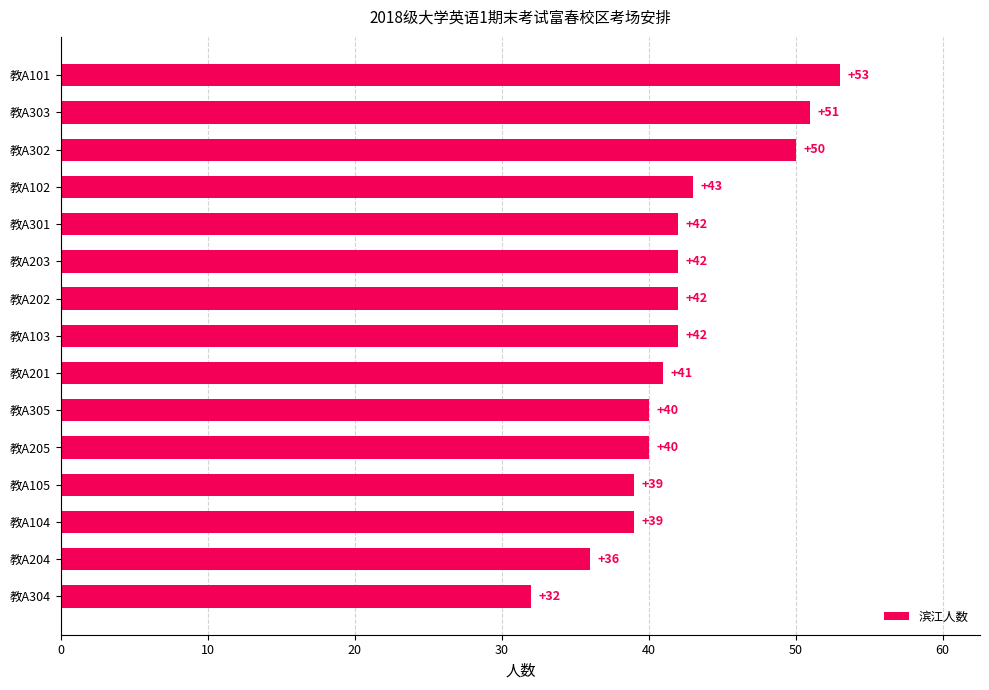

Reading bottom to top, transcribe all the data shown in this chart.

32	36	39	39	40	40	41	42	42	42	42	43	50	51	53